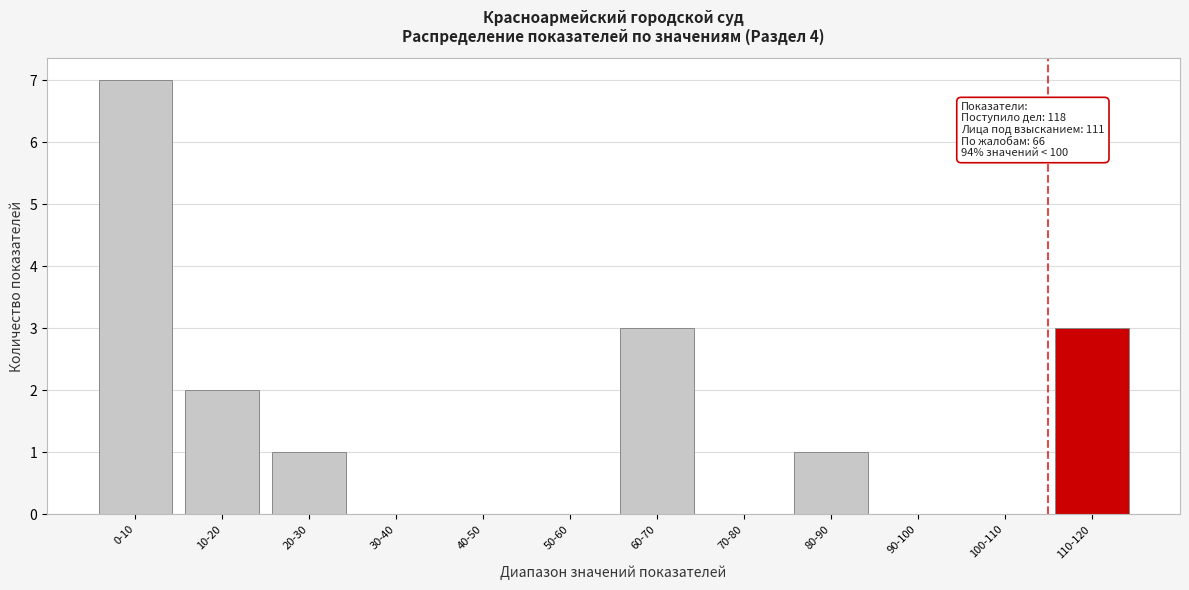

Reading left to right, what are all the values shown in this chart?

0-10=7	10-20=2	20-30=1	30-40=0	40-50=0	50-60=0	60-70=3	70-80=0	80-90=1	90-100=0	100-110=0	110-120=3